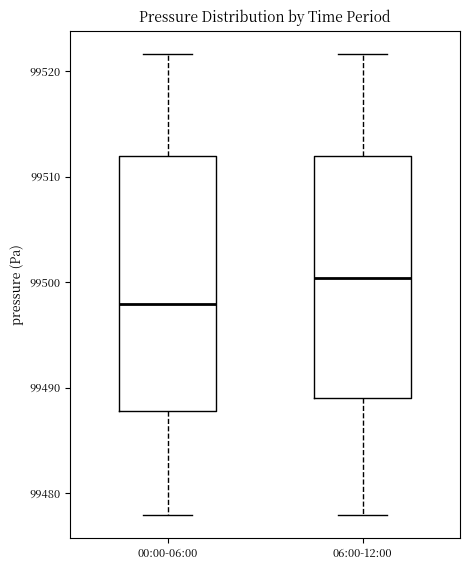

Which box's median line is the lowest?

00:00-06:00